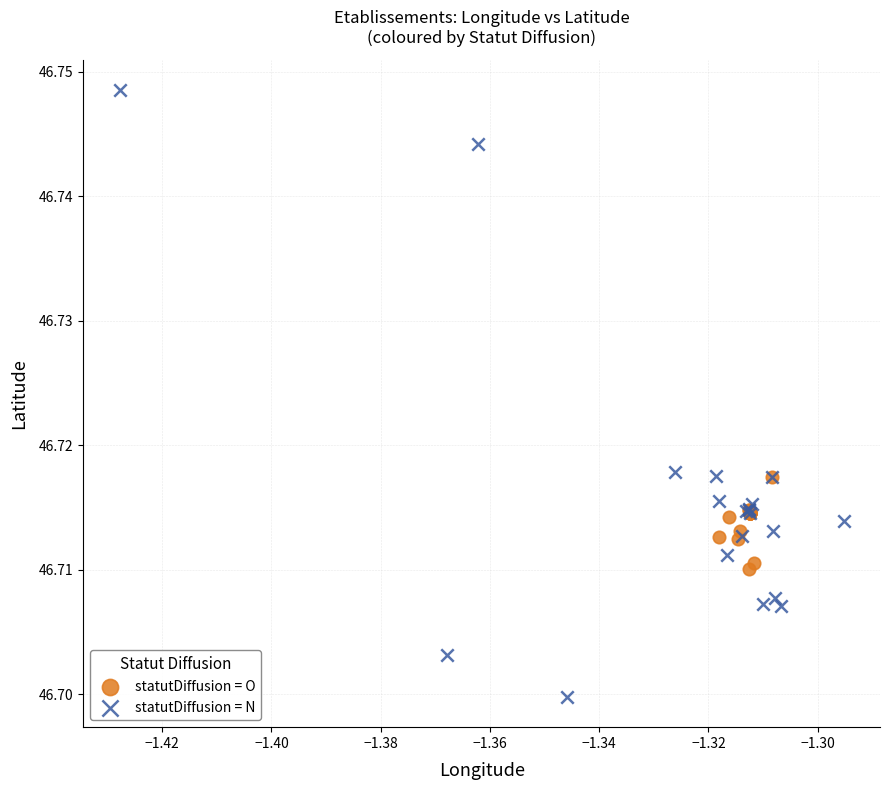

Which series contains the lowest Y value?

statutDiffusion = N